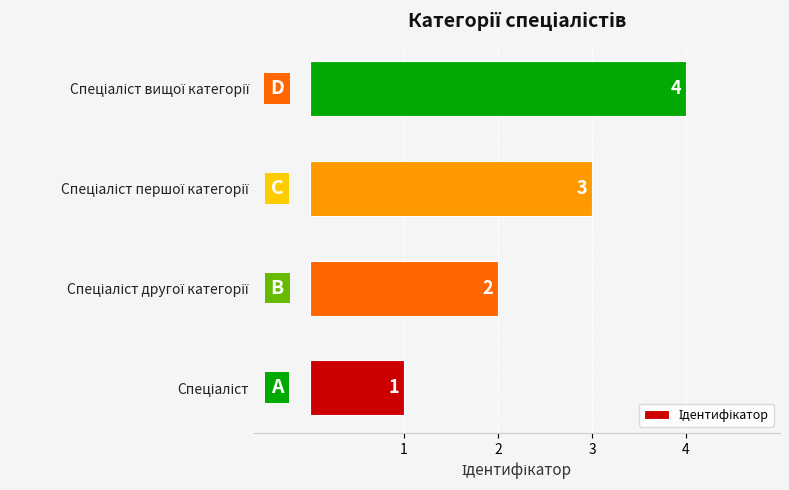

How many values are between 2 and 4?

3